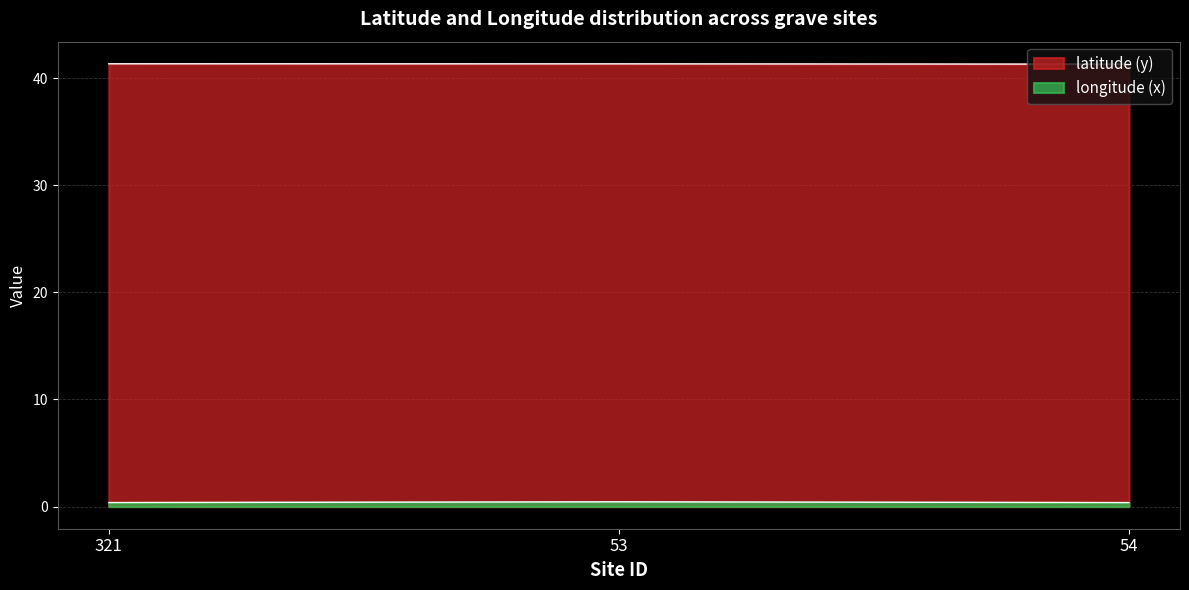

What is the greatest value displayed?

41.3